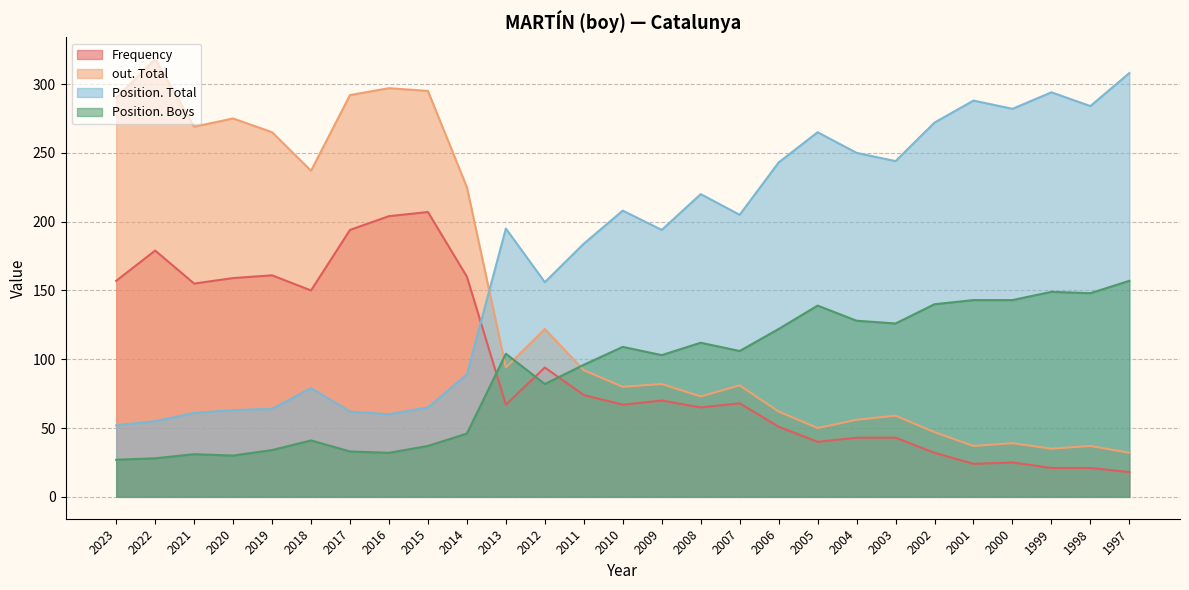

Which series has the largest total across all categories?

Position. Total